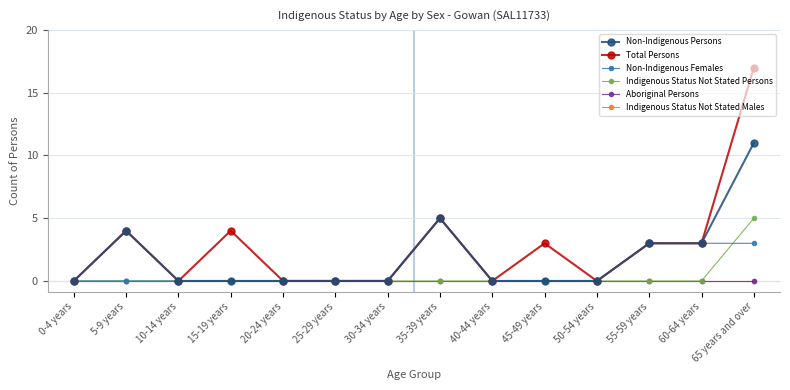

The value of Indigenous Status Not Stated Males at 45-49 years is 0. True or false?

True